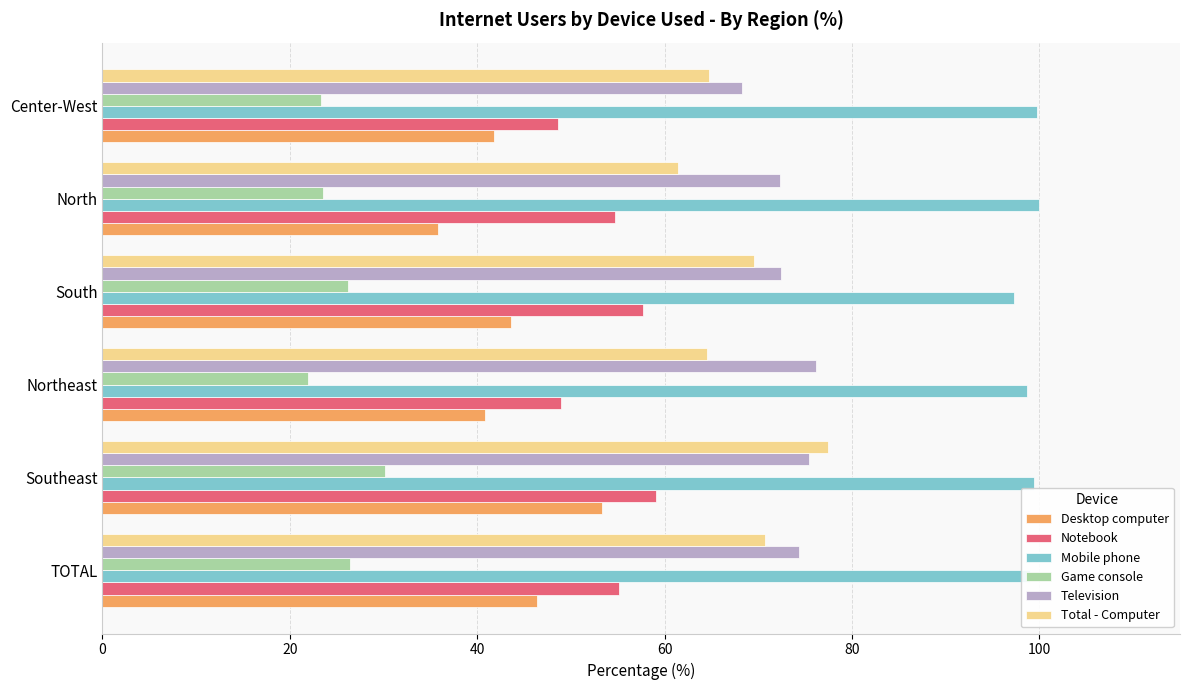

Is it true that Total - Computer equals 86.8 at Center-West?

False